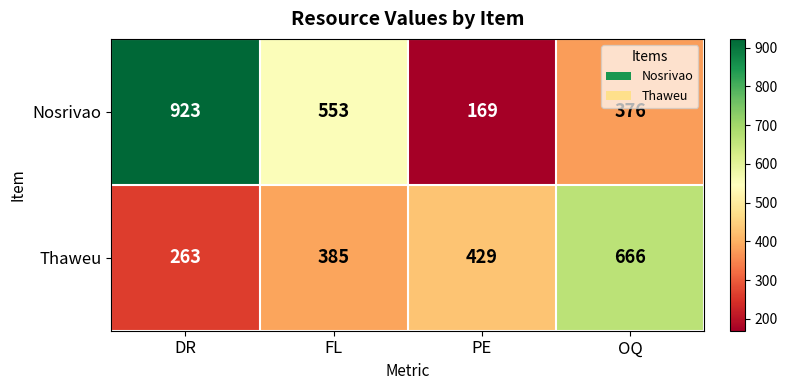

What is the difference between the highest and lowest values at PE?

260